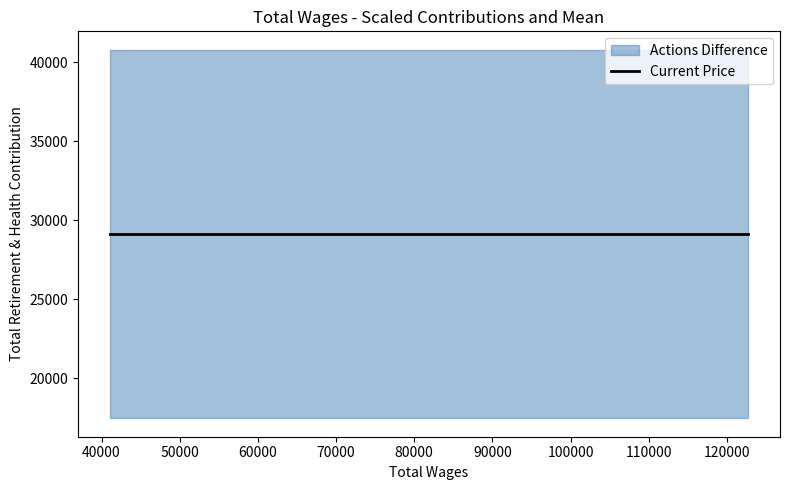

How many values are below 27314?

3